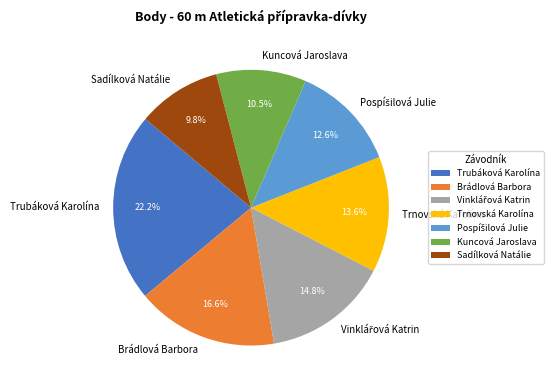

What portion of the pie excludes Trnovská Karolína?

86.4%